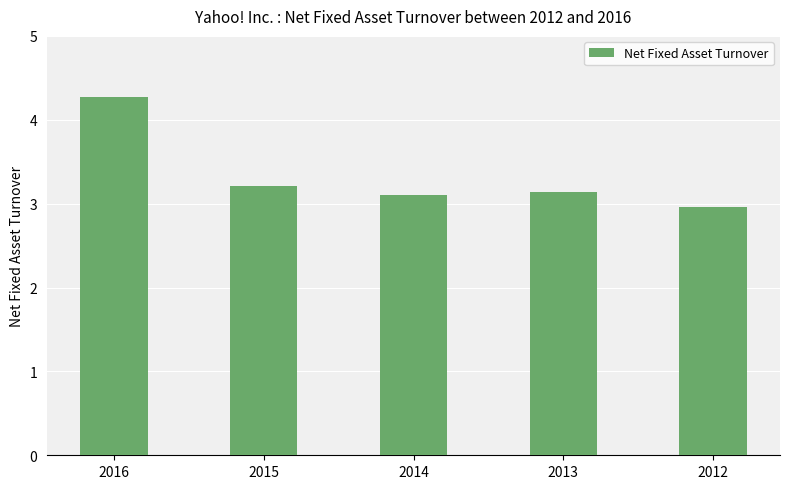

At which category does the chart reach its peak across all series?

2016